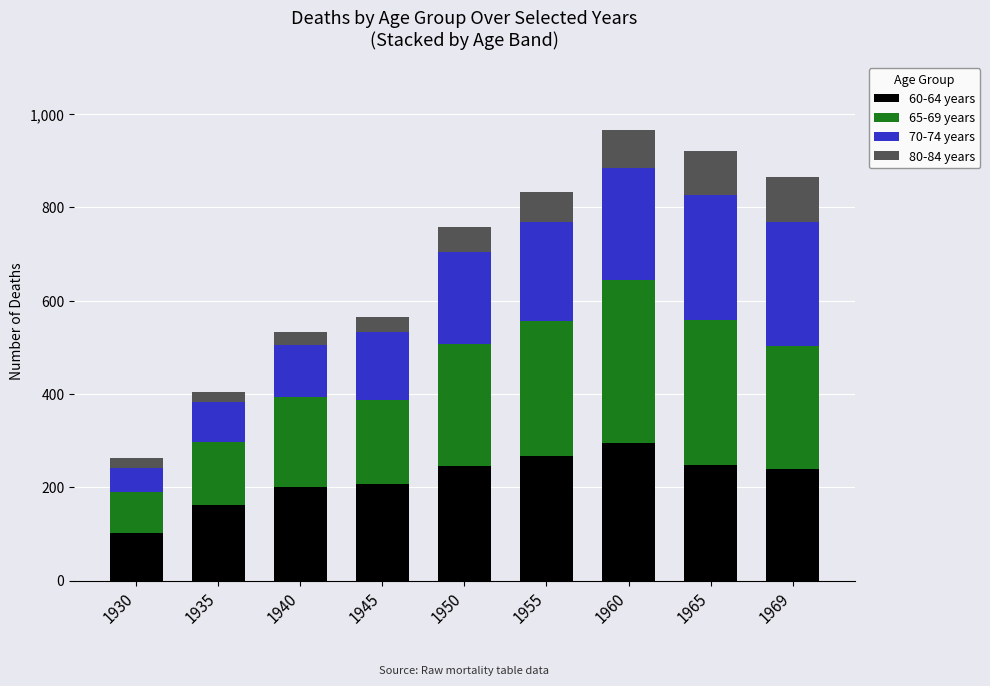

What is the total value across all series at 1969?

866